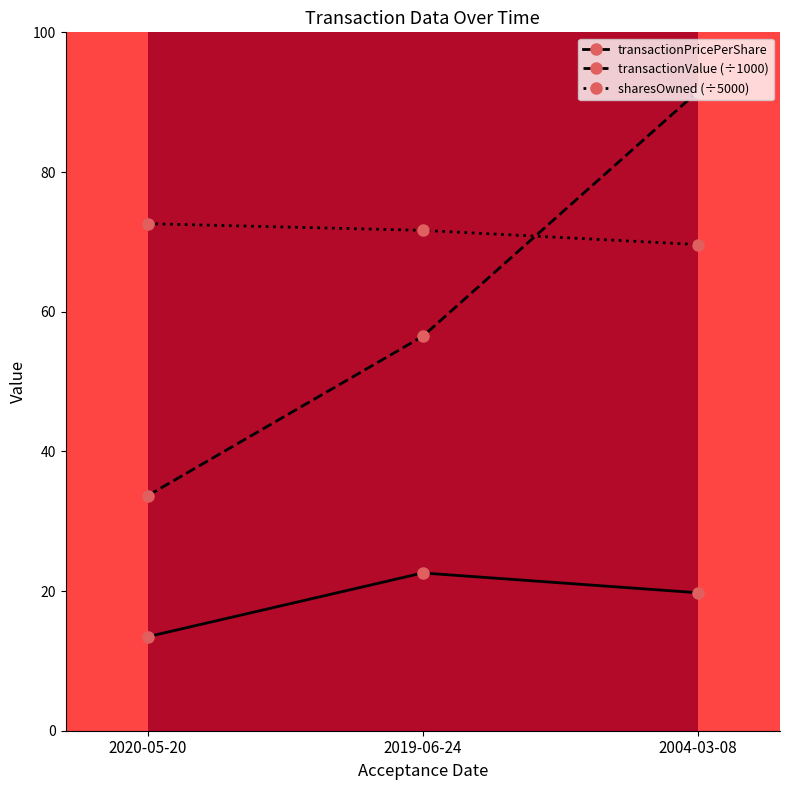

Does the chart have visible grid lines?

No